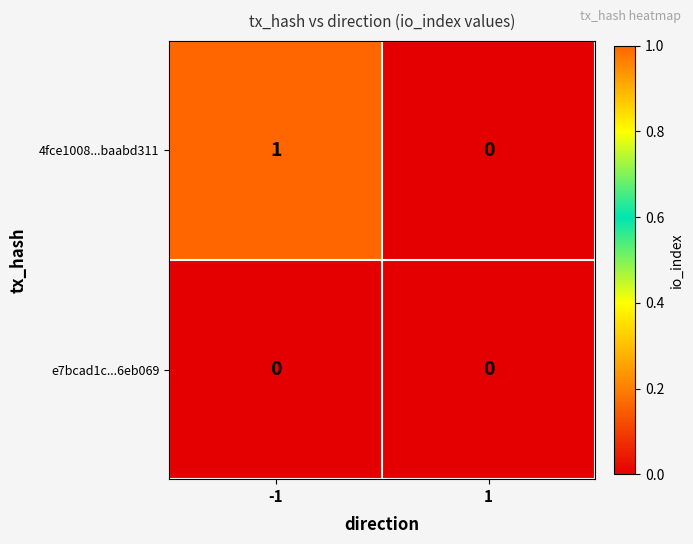

Rank the series by their average value, from highest to lowest.

4fce1008...baabd311, e7bcad1c...6eb069